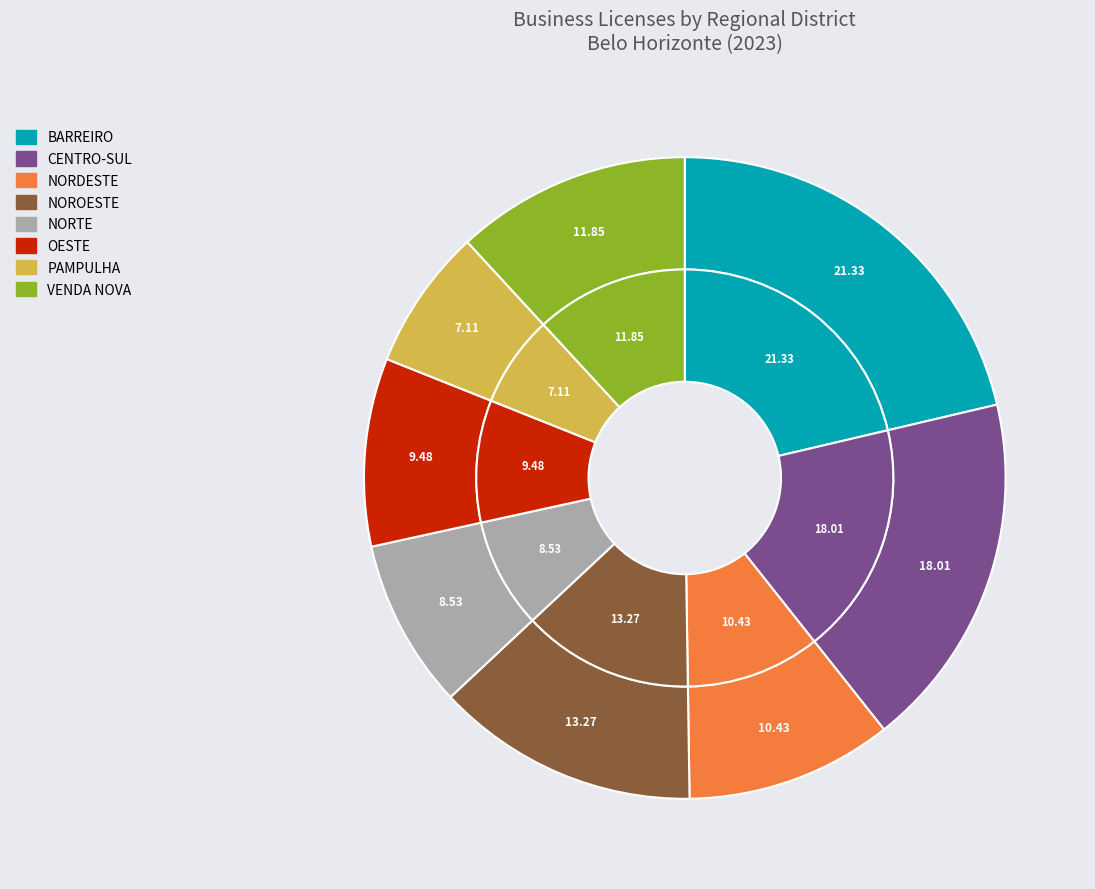

What percentage do VENDA NOVA and NORDESTE together represent?

22.3%